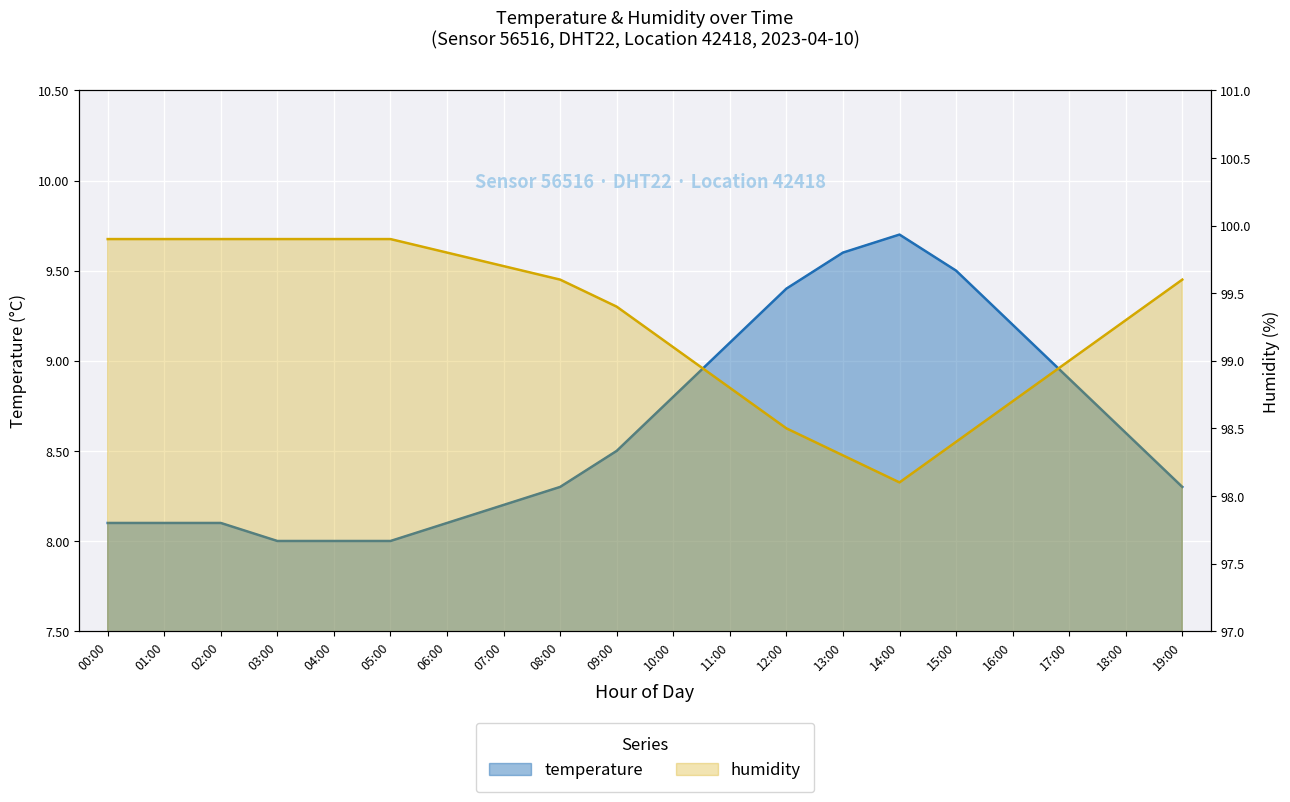

Reading right to left, transcribe all the data shown in this chart.

temperature: 19:00=8.3	18:00=8.6	17:00=8.9	16:00=9.2	15:00=9.5	14:00=9.7	13:00=9.6	12:00=9.4	11:00=9.1	10:00=8.8	09:00=8.5	08:00=8.3	07:00=8.2	06:00=8.1	05:00=8.0	04:00=8.0	03:00=8.0	02:00=8.1	01:00=8.1	00:00=8.1
humidity: 19:00=99.6	18:00=99.3	17:00=99.0	16:00=98.7	15:00=98.4	14:00=98.1	13:00=98.3	12:00=98.5	11:00=98.8	10:00=99.1	09:00=99.4	08:00=99.6	07:00=99.7	06:00=99.8	05:00=99.9	04:00=99.9	03:00=99.9	02:00=99.9	01:00=99.9	00:00=99.9